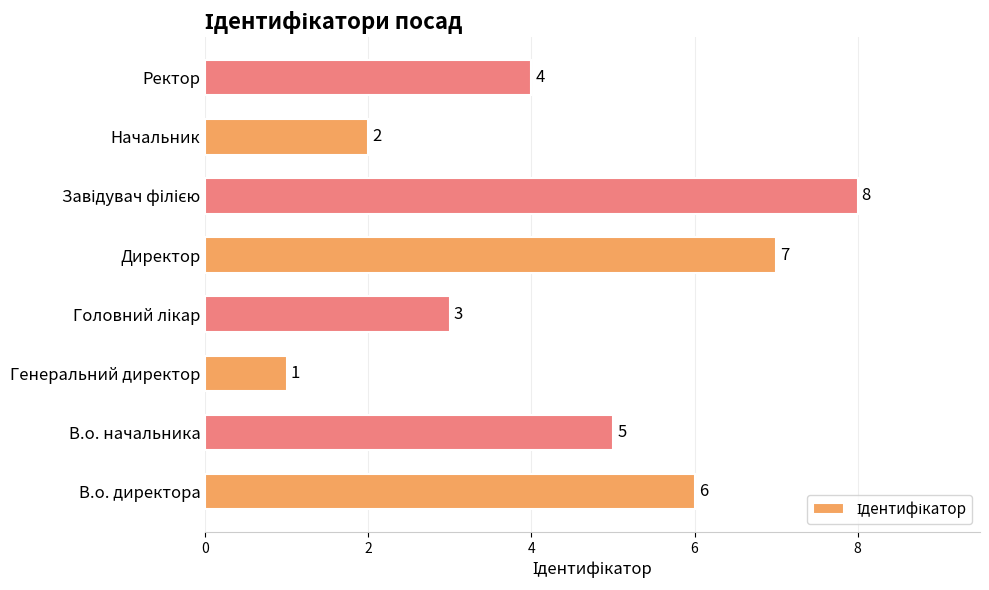

Where is the data nearest to the value 4?

Ректор